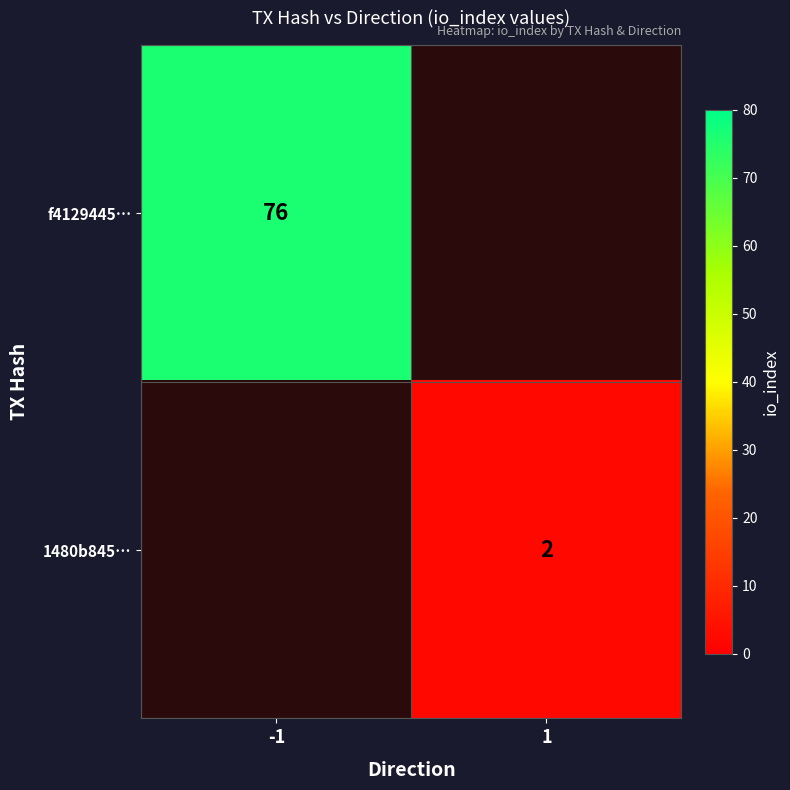

At how many categories does at least one series exceed 70?

1